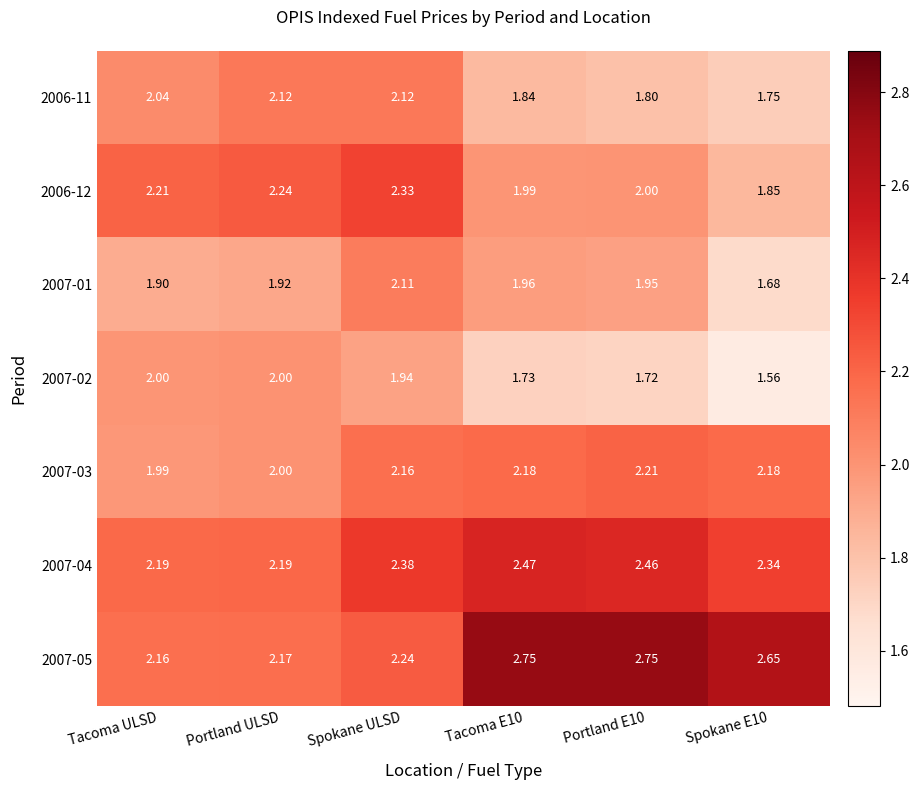

Is the value of 2006-12 at Tacoma E10 greater than the value of 2007-01 at Spokane ULSD?

No